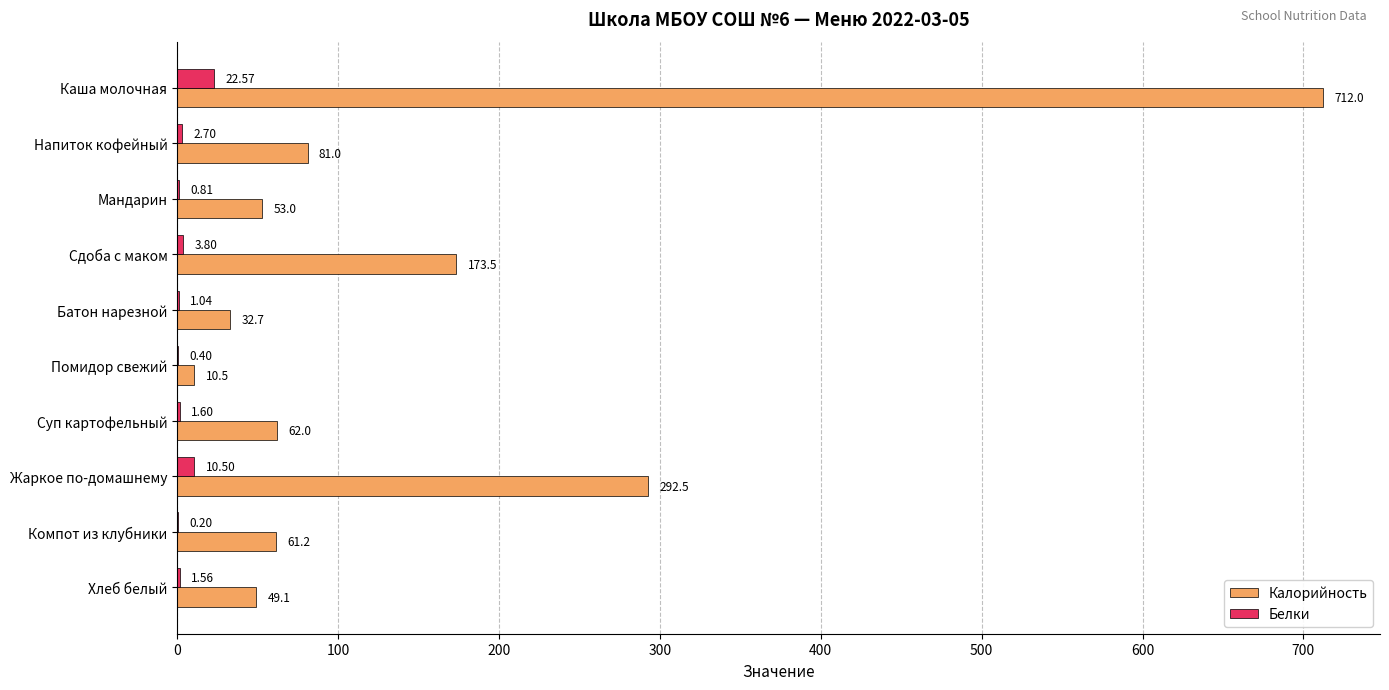

Which series has the largest total across all categories?

Калорийность